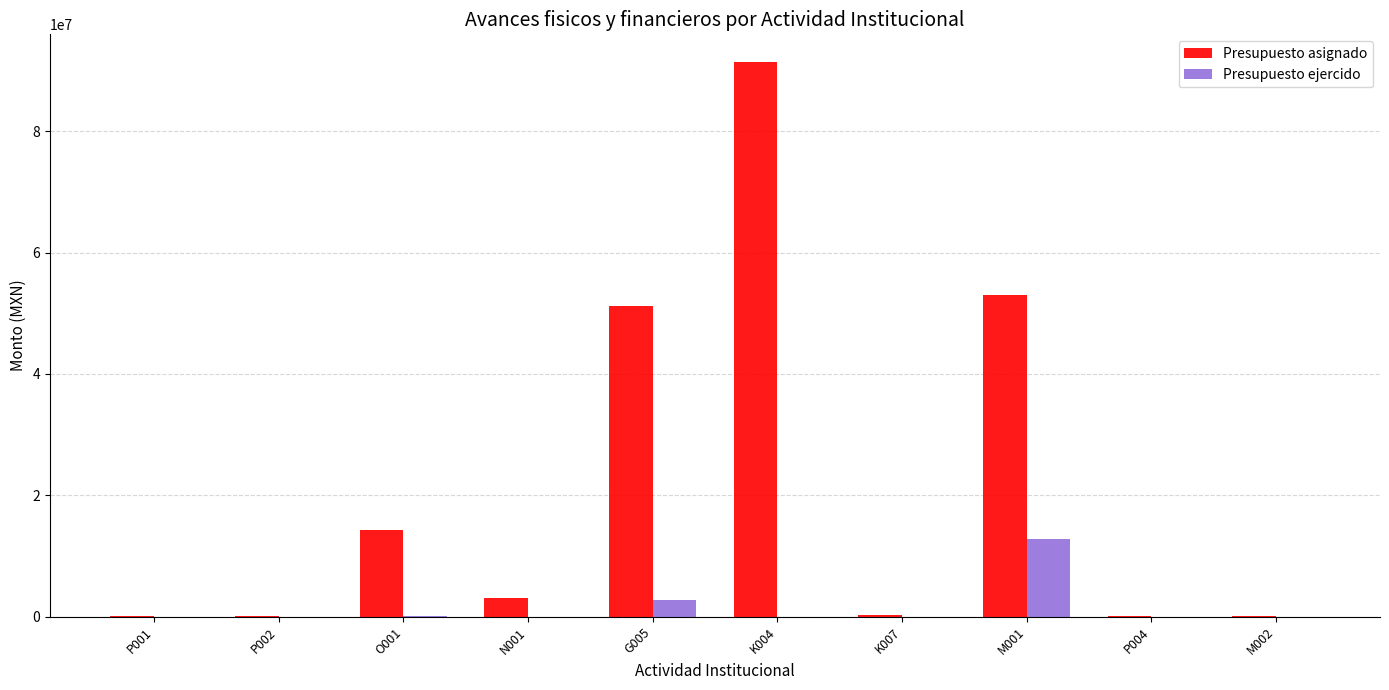

At which label does Presupuesto asignado first exceed 3100000?

O001